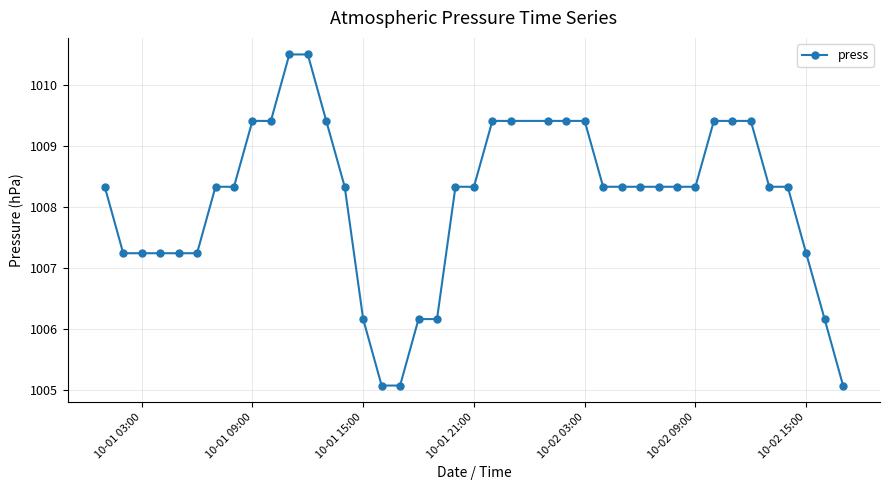

What is the maximum value shown in the chart?

1010.5